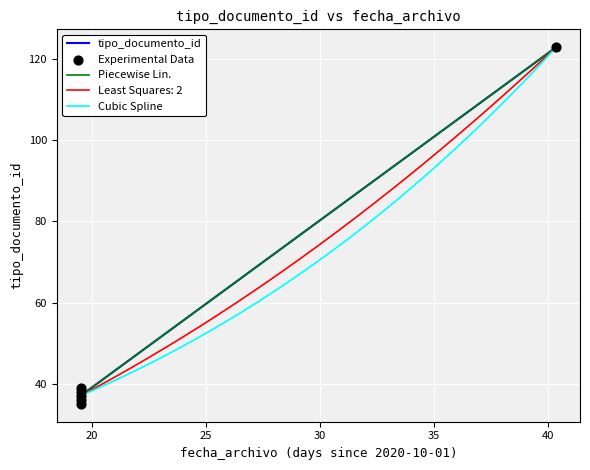

Between 2020-10-20 12:10:30 and 2020-10-20 12:10:30, which is larger?

2020-10-20 12:10:30